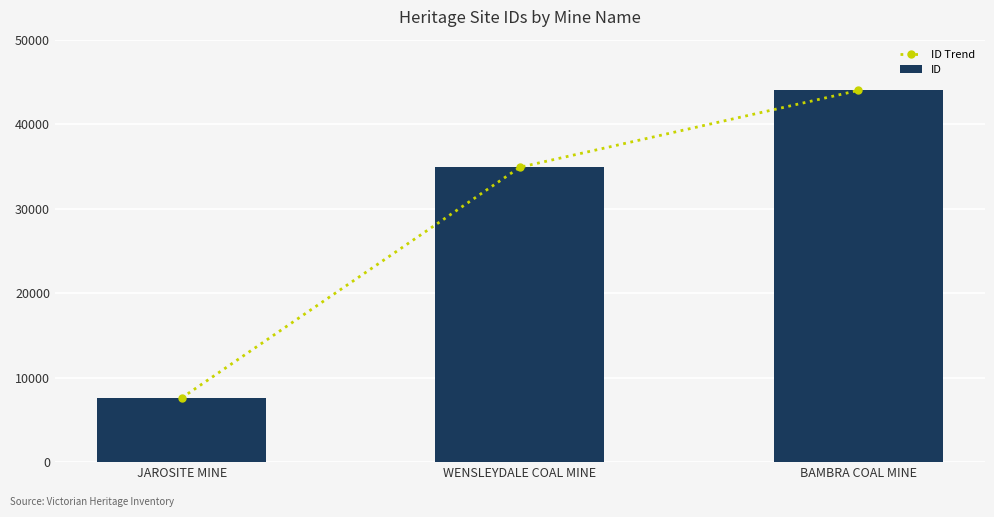

Reading left to right, what are all the values shown in this chart?

ID Trend: JAROSITE MINE=7604	WENSLEYDALE COAL MINE=34902	BAMBRA COAL MINE=43988
ID: JAROSITE MINE=7604	WENSLEYDALE COAL MINE=34902	BAMBRA COAL MINE=43988